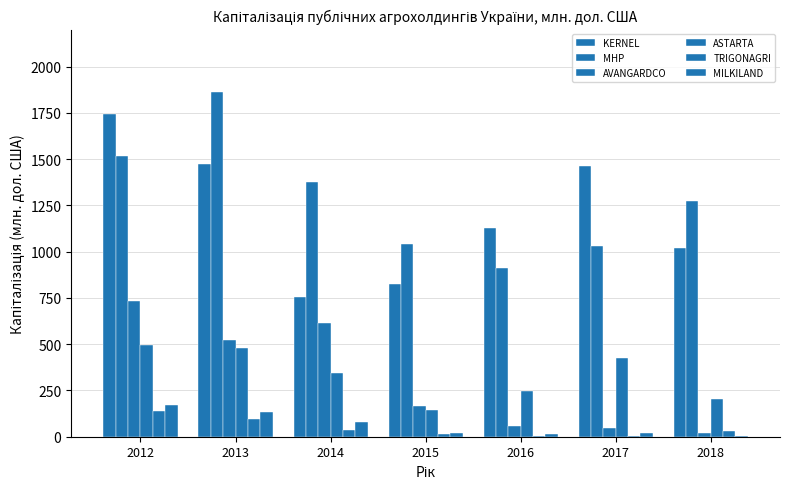

Is it true that AVANGARDCO equals 37.9 at 2018?

False